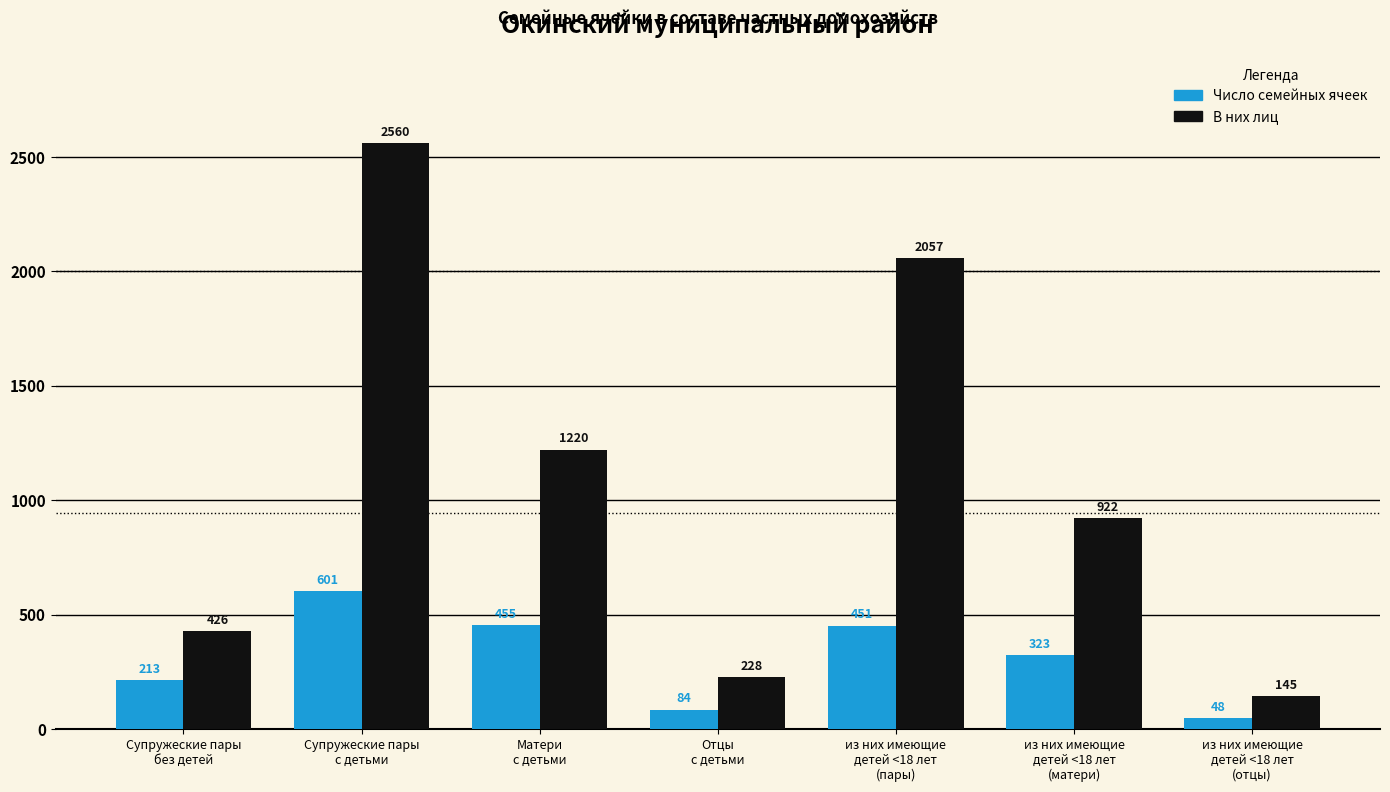

Which series has the largest total across all categories?

В них лиц